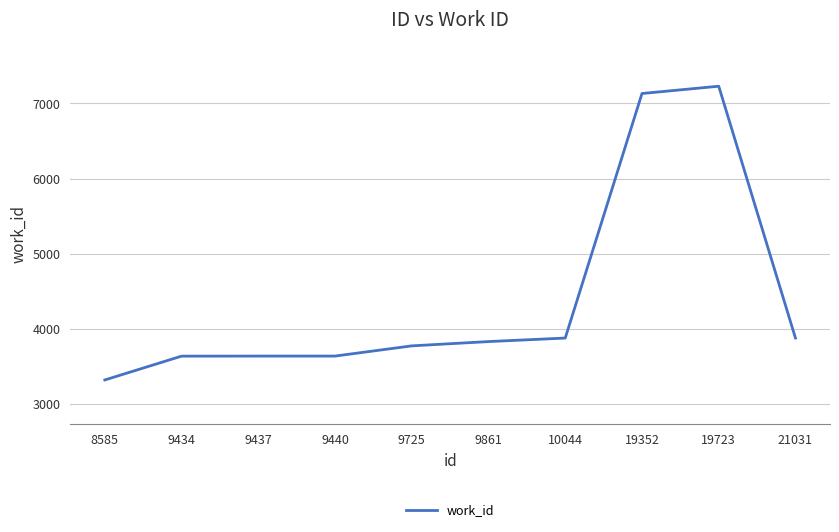

What is the greatest value displayed?

7229